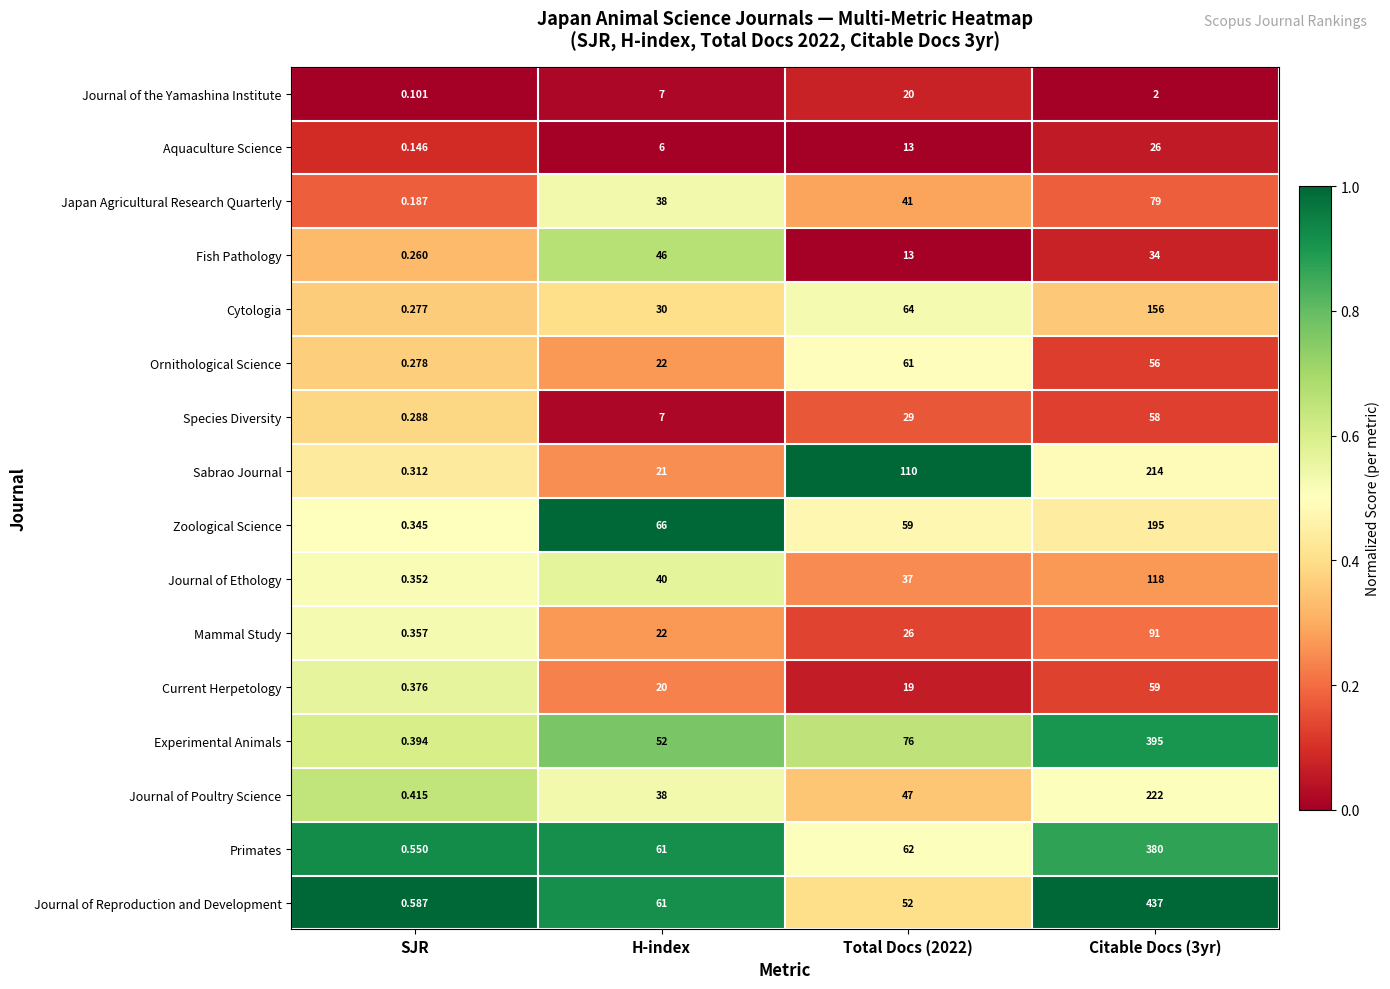

Which category has the lowest value in the Aquaculture Science series?

SJR